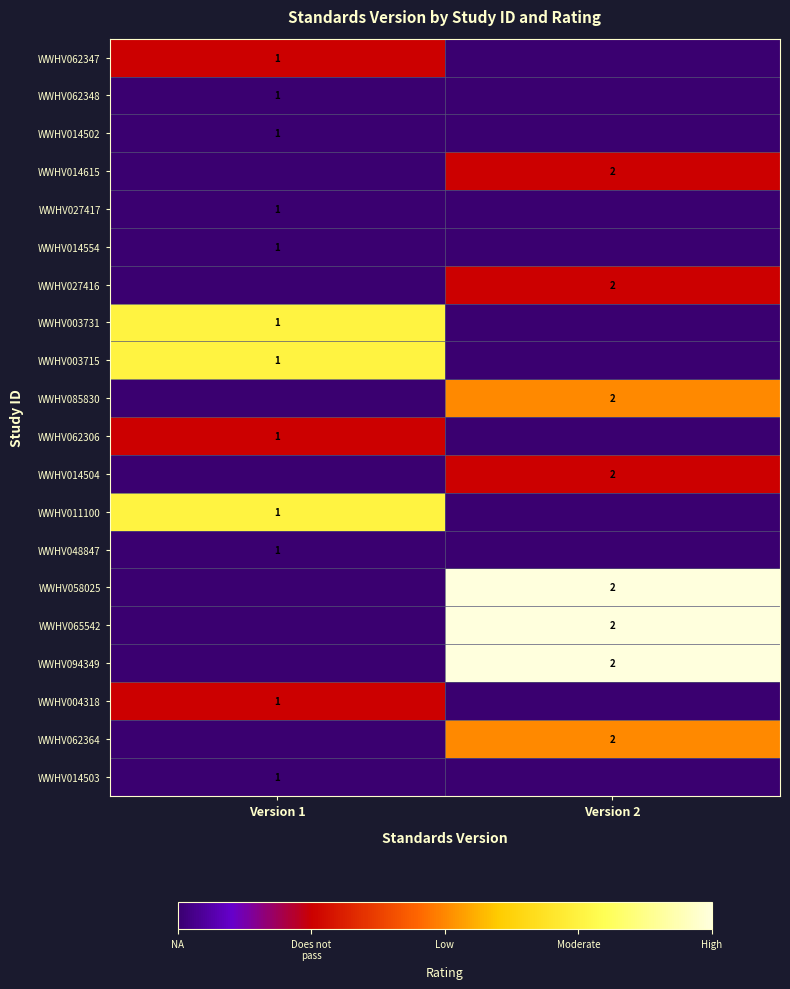

Is it true that WWHV004318 equals 2 at Version 1?

False